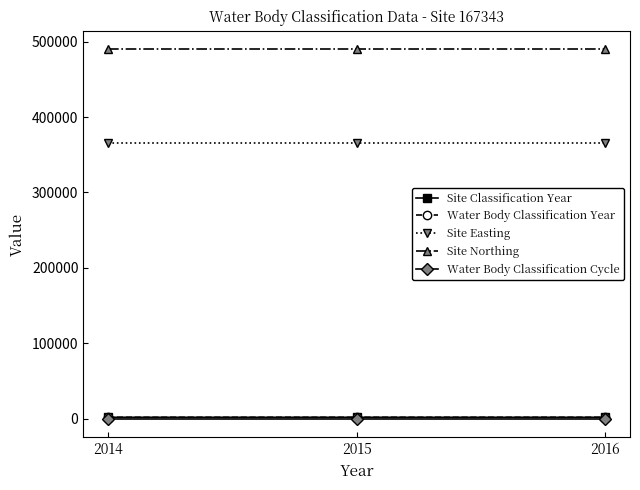

Does the chart have visible grid lines?

No